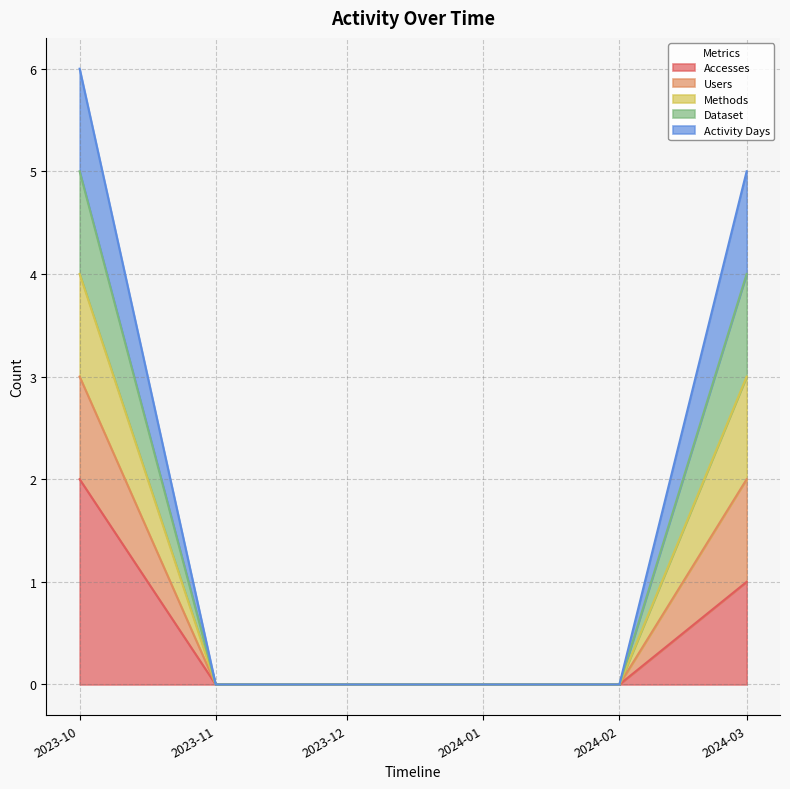

Does the chart display data point markers on the line(s)?

No